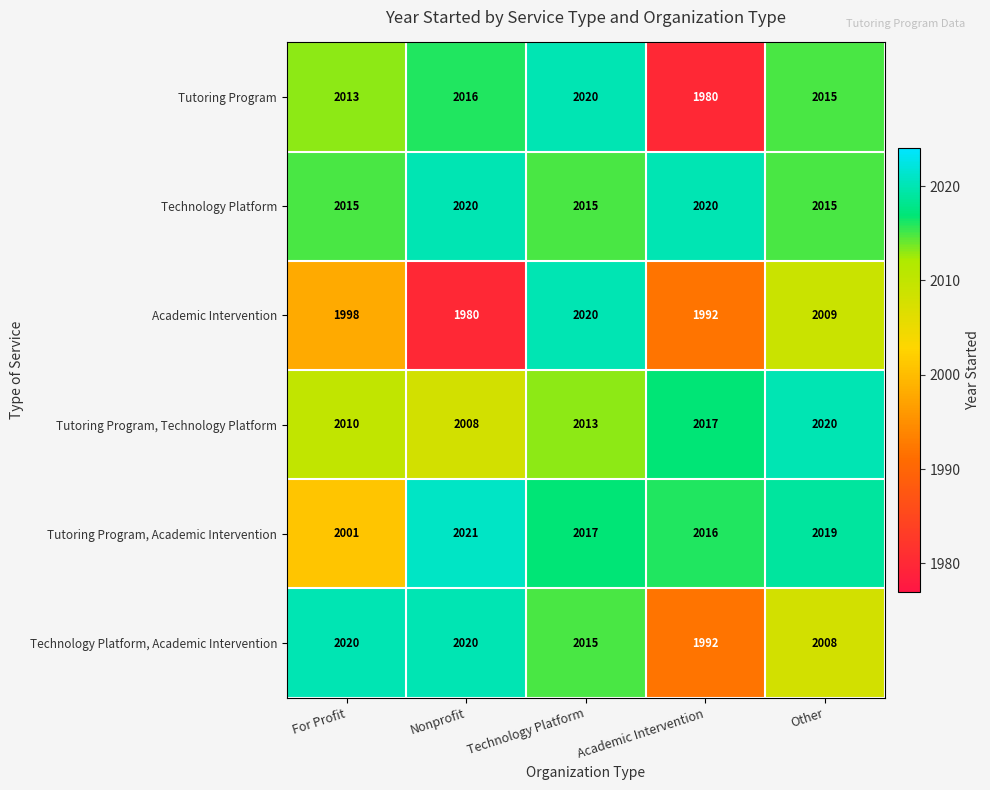

Count the number of categories in the chart.

5